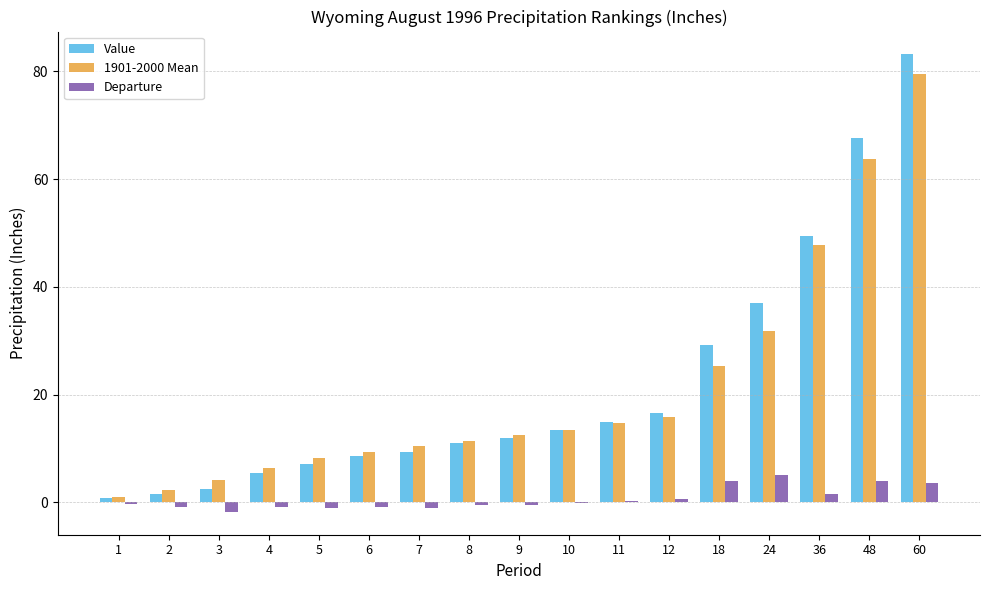

Are the bars grouped side by side (vs. stacked)?

Yes